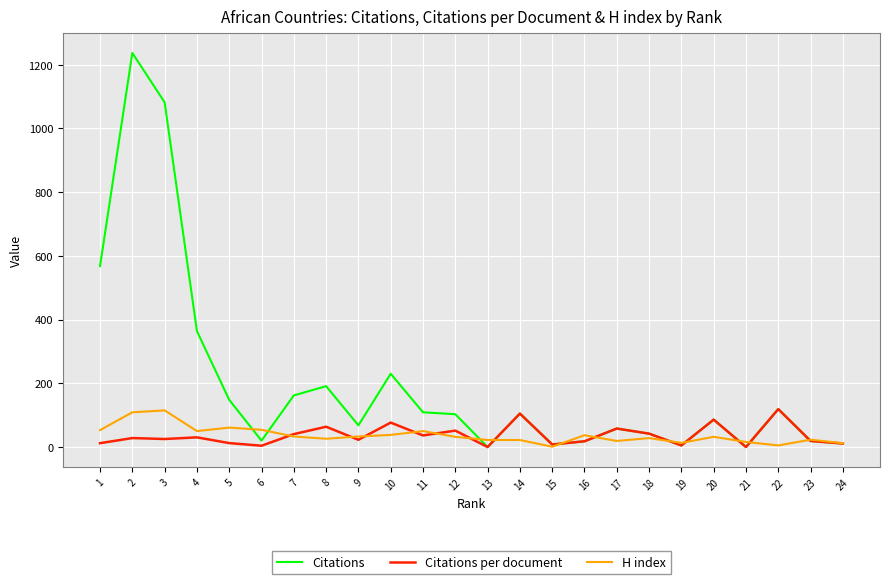

What is the highest value of the Citations series?

1237.0